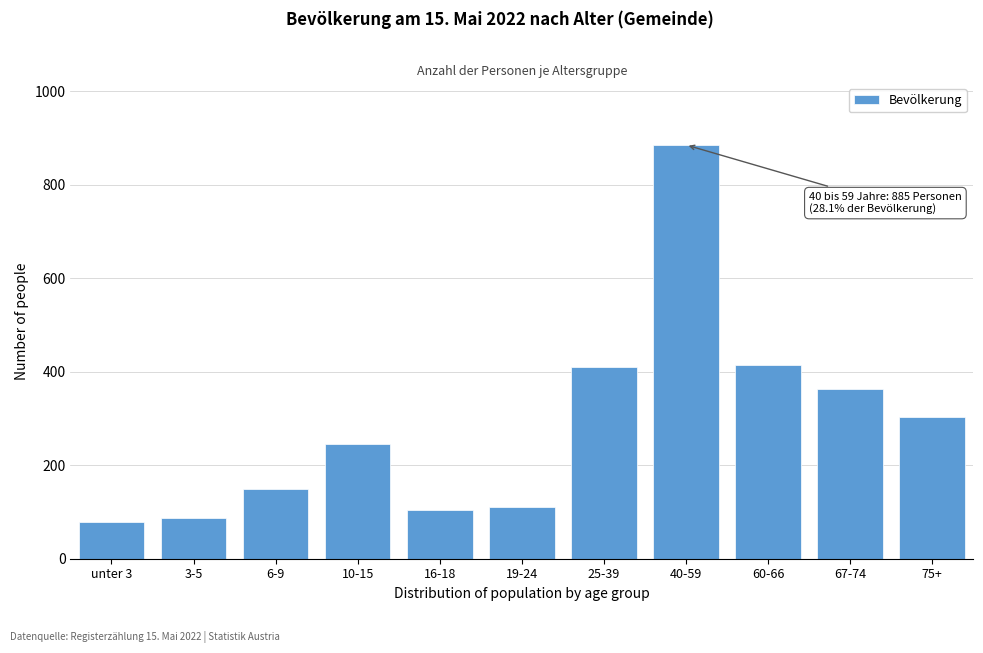

What is the value of the 4th bar from the left?

245